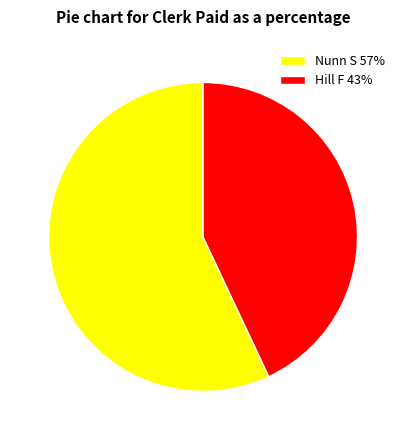

Between Hill F and Nunn S, which is larger?

Nunn S